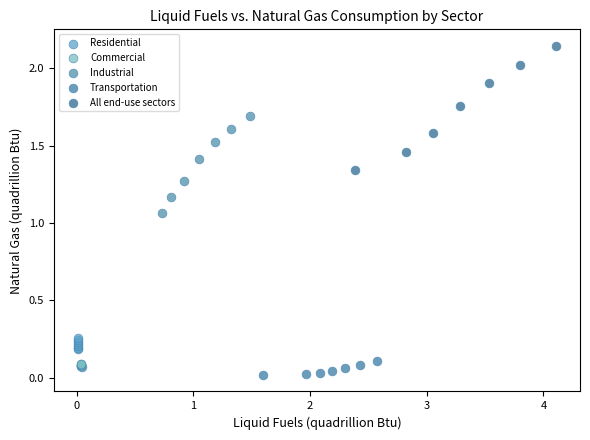

Which series reaches the maximum Y coordinate?

All end-use sectors